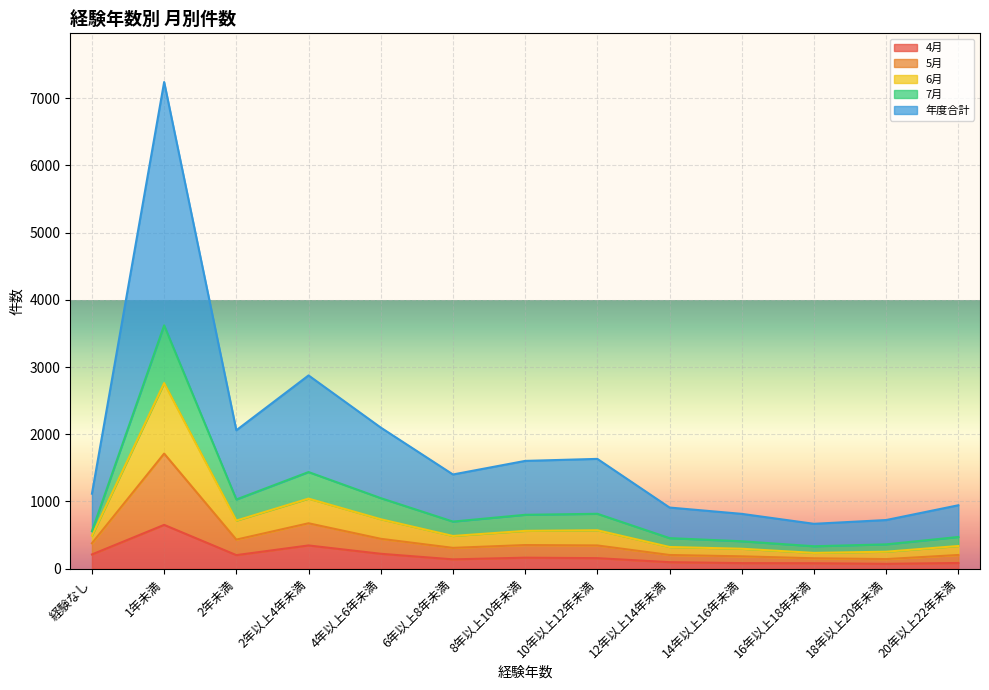

Between 20年以上22年未満 and 8年以上10年未満, which is larger?

8年以上10年未満